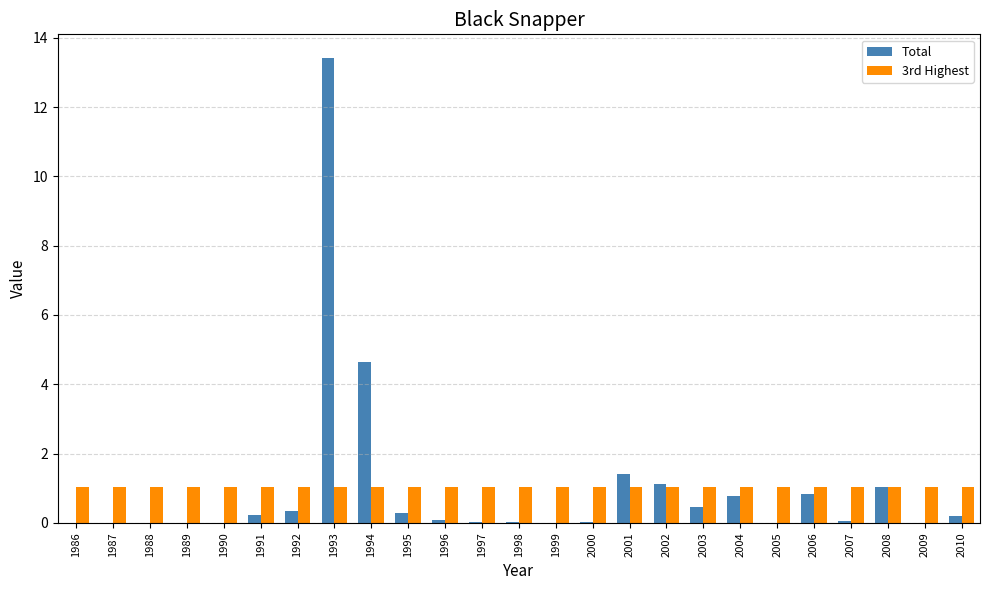

What are all the series names shown in the legend?

Total, 3rd Highest